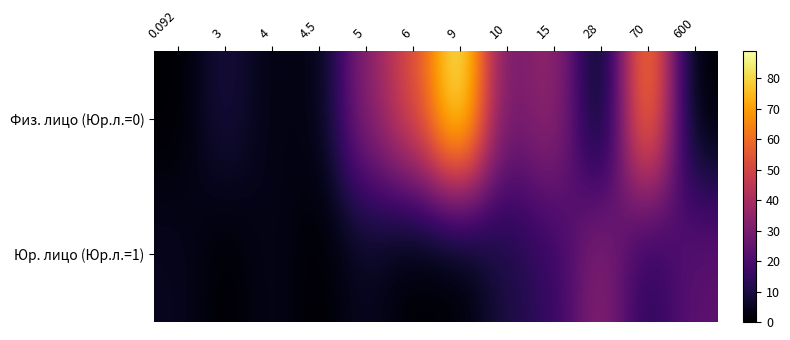

At which category is the sum across all series the highest?

9